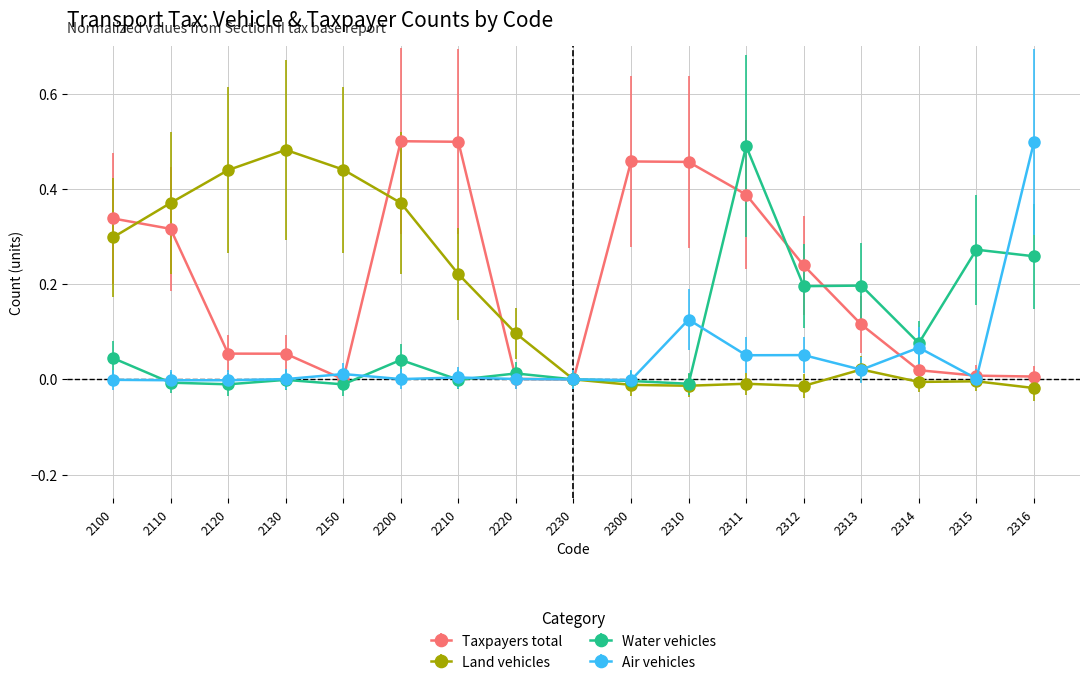

Which series has the largest total across all categories?

Taxpayers total